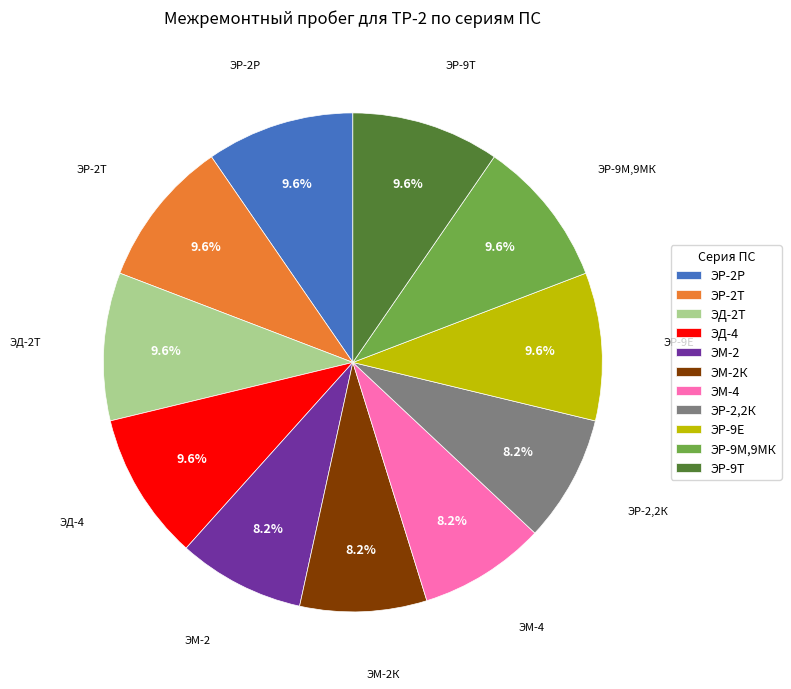

How many slices are in this pie chart?

11